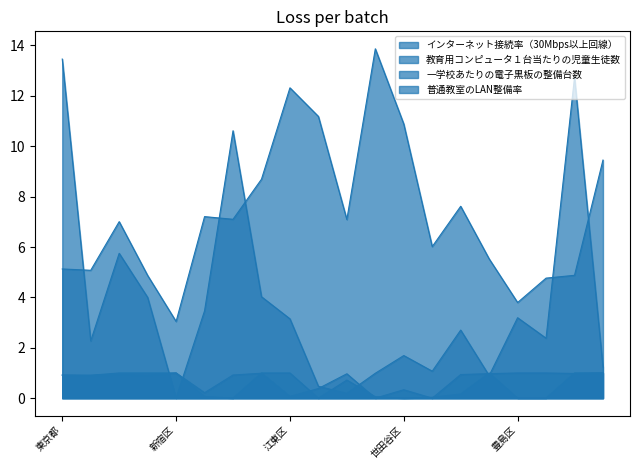

At 中央区, list the series in order from largest to smallest.

教育用コンピュータ１台当たりの児童生徒数, 一学校あたりの電子黒板の整備台数, インターネット接続率（30Mbps以上回線）, 普通教室のLAN整備率